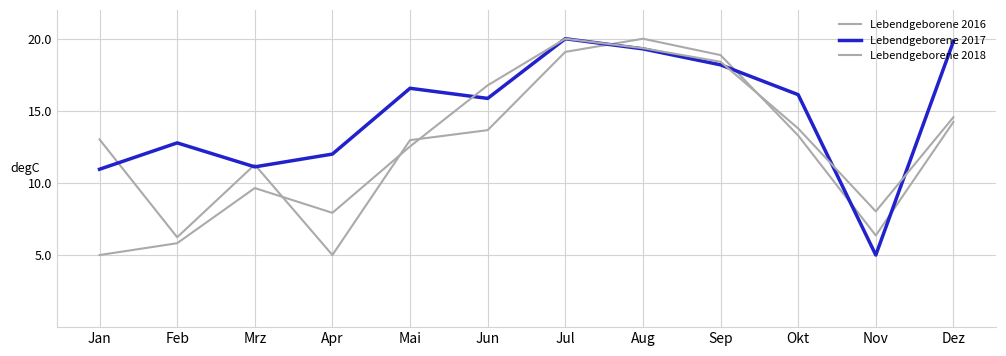

True or false: Lebendgeborene 2017 has a value of 29.8 at Aug.

False